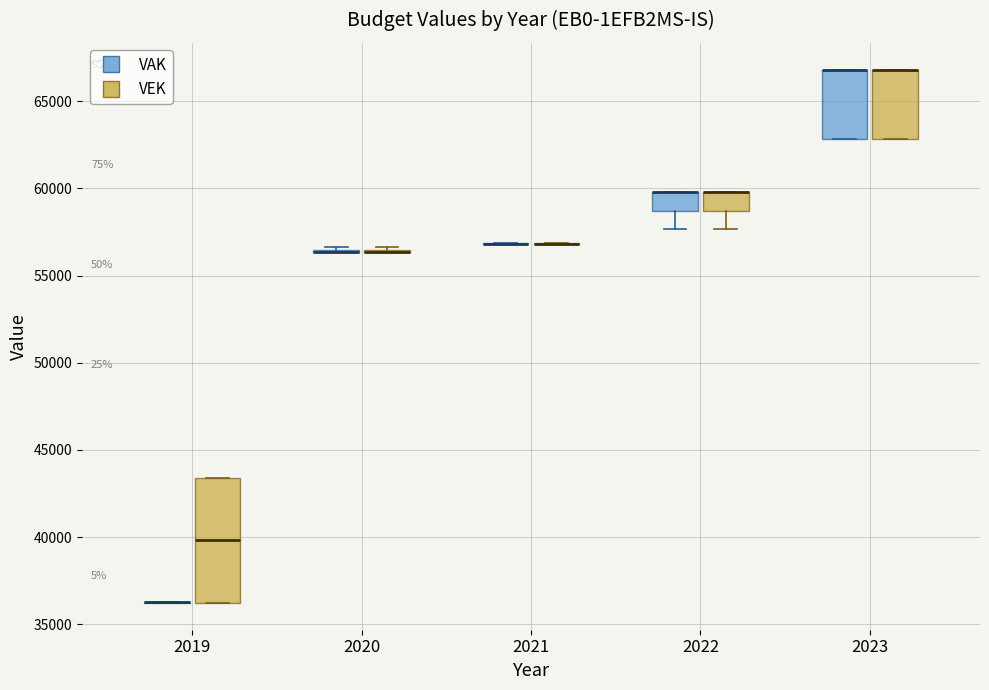

Which box is the tallest, from its lower edge to its upper edge?

2019 (VEK)